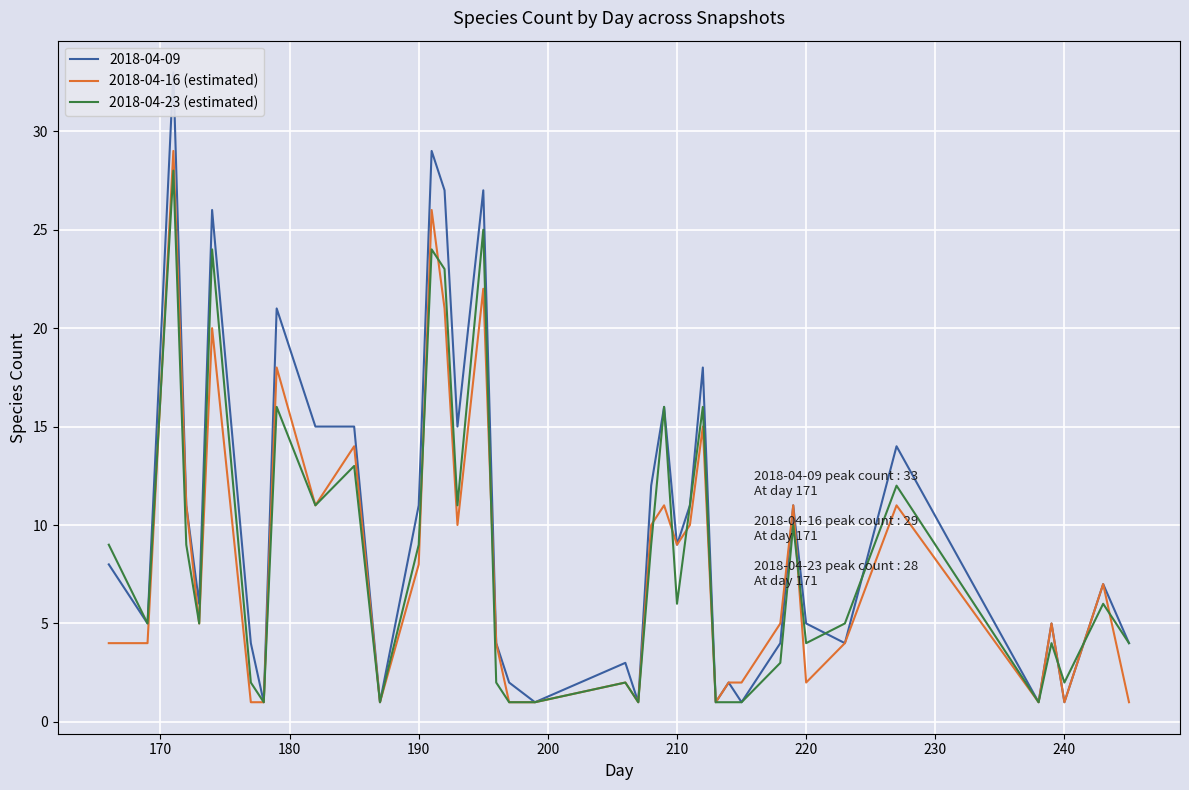

What is the highest value of the 2018-04-16 (estimated) series?

29